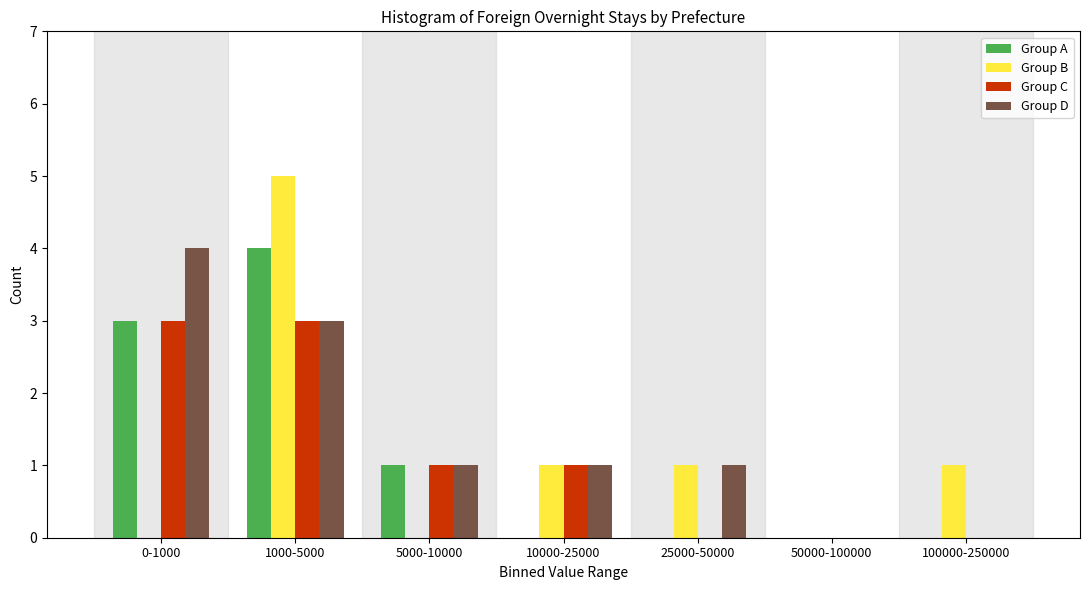

Reading right to left, transcribe all the data shown in this chart.

Group A: 100000-250000=0	50000-100000=0	25000-50000=0	10000-25000=0	5000-10000=1	1000-5000=4	0-1000=3
Group B: 100000-250000=1	50000-100000=0	25000-50000=1	10000-25000=1	5000-10000=0	1000-5000=5	0-1000=0
Group C: 100000-250000=0	50000-100000=0	25000-50000=0	10000-25000=1	5000-10000=1	1000-5000=3	0-1000=3
Group D: 100000-250000=0	50000-100000=0	25000-50000=1	10000-25000=1	5000-10000=1	1000-5000=3	0-1000=4